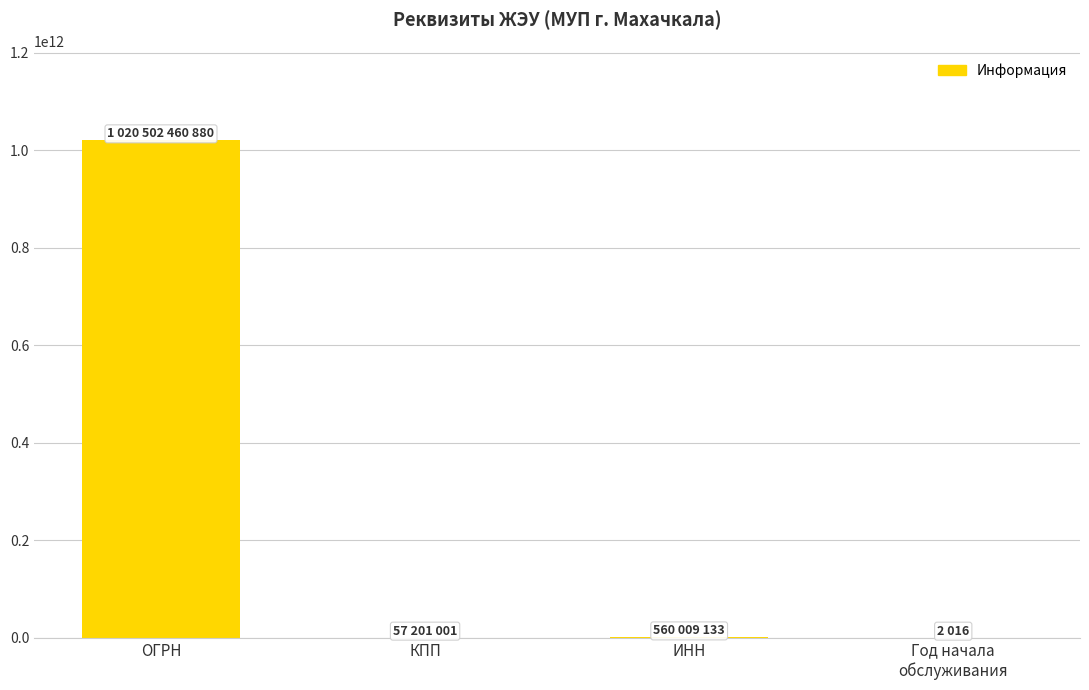

What is the sum of all values?

1021119673030